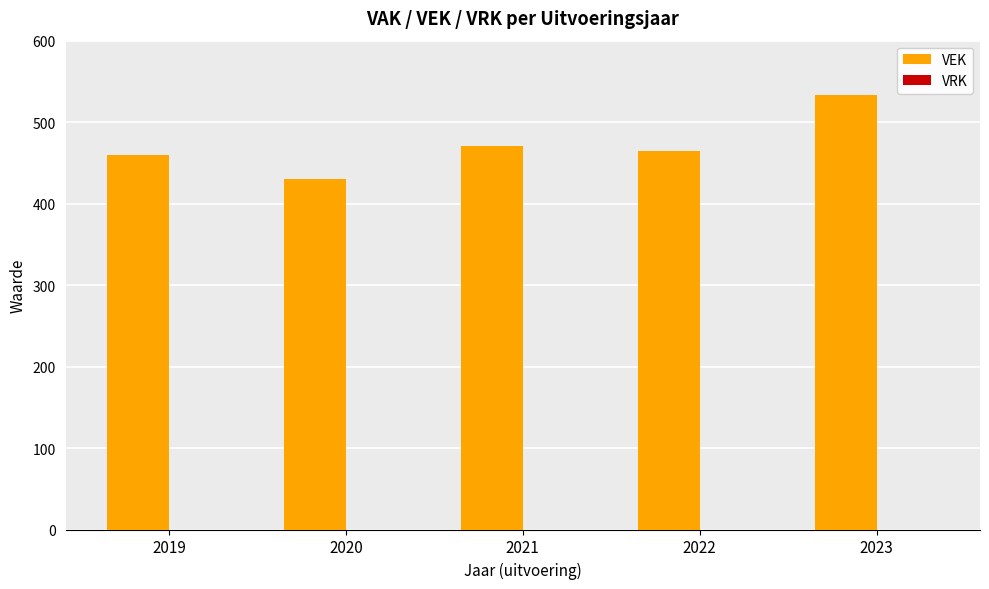

Reading left to right, list all the values displayed in this chart.

460	430	471	465	533